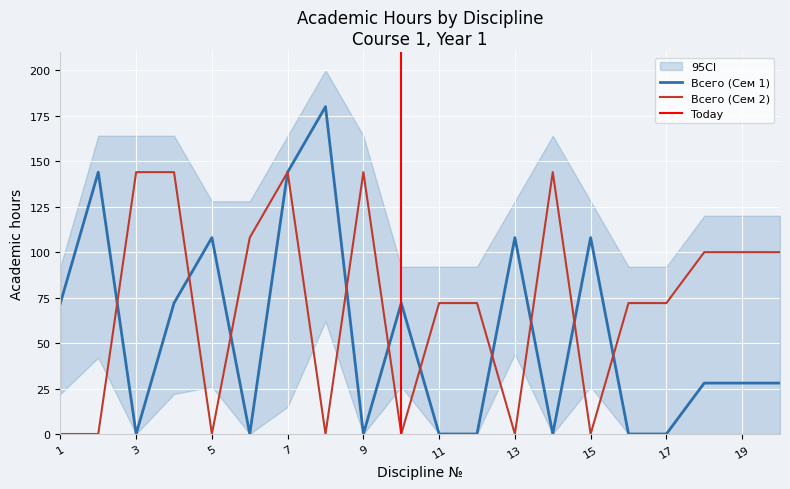

True or false: Всего (Сем 1) has a value of 72 at 10.

True